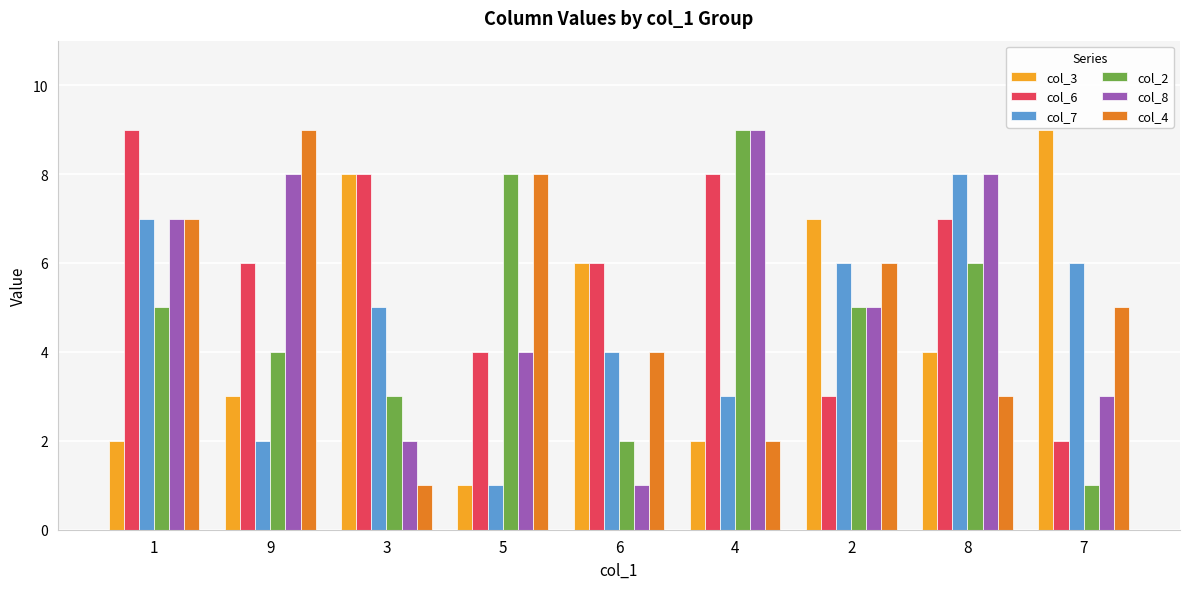

Between 1 and 2, which series saw the biggest shift?

col_6